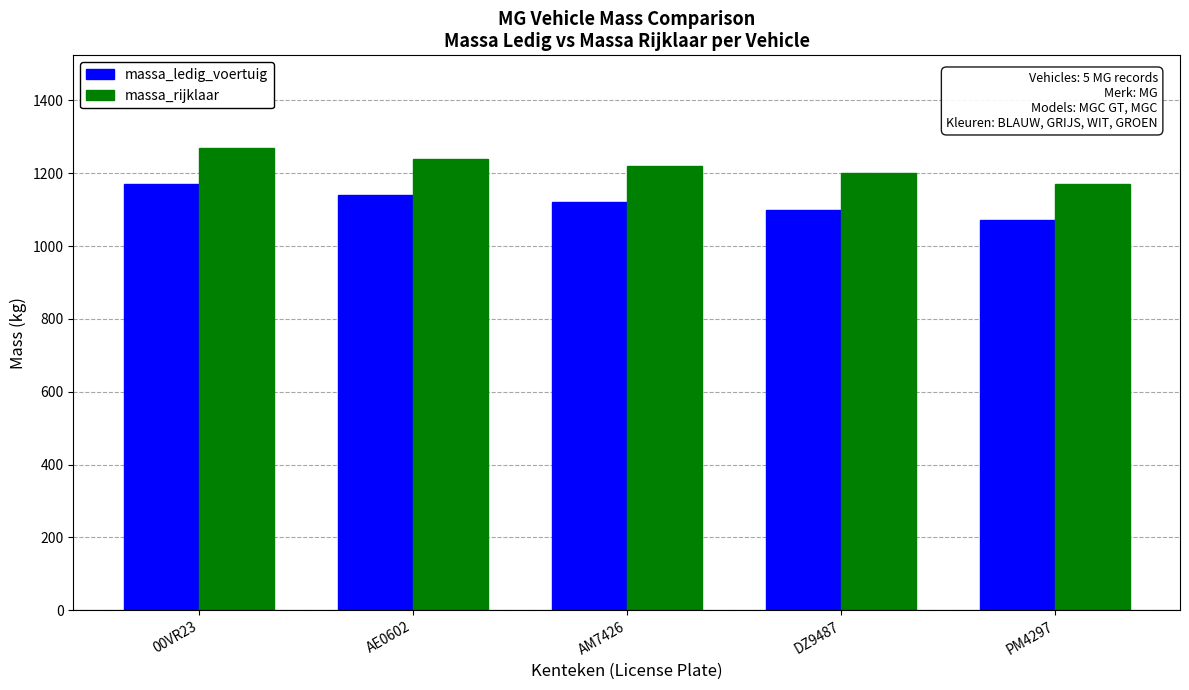

Is the value of massa_ledig_voertuig at AM7426 greater than the value of massa_rijklaar at DZ9487?

No